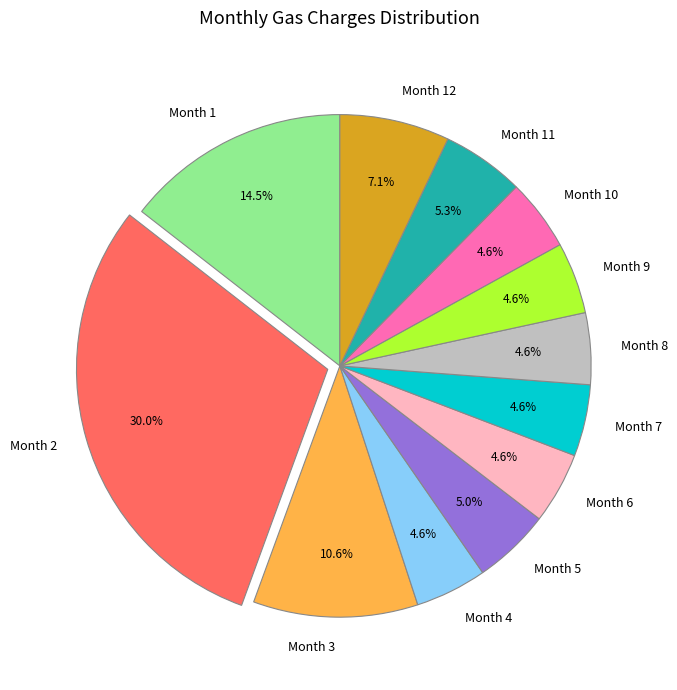

How many segments does this pie chart have?

12